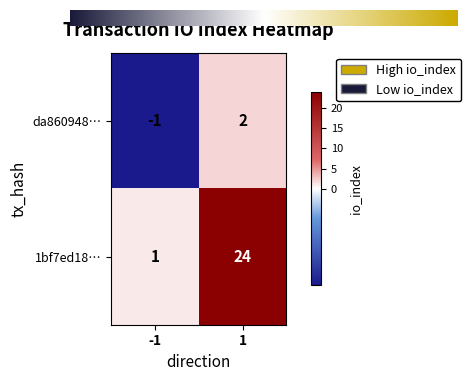

What is the approximate value of 1bf7ed18… at 1?

24